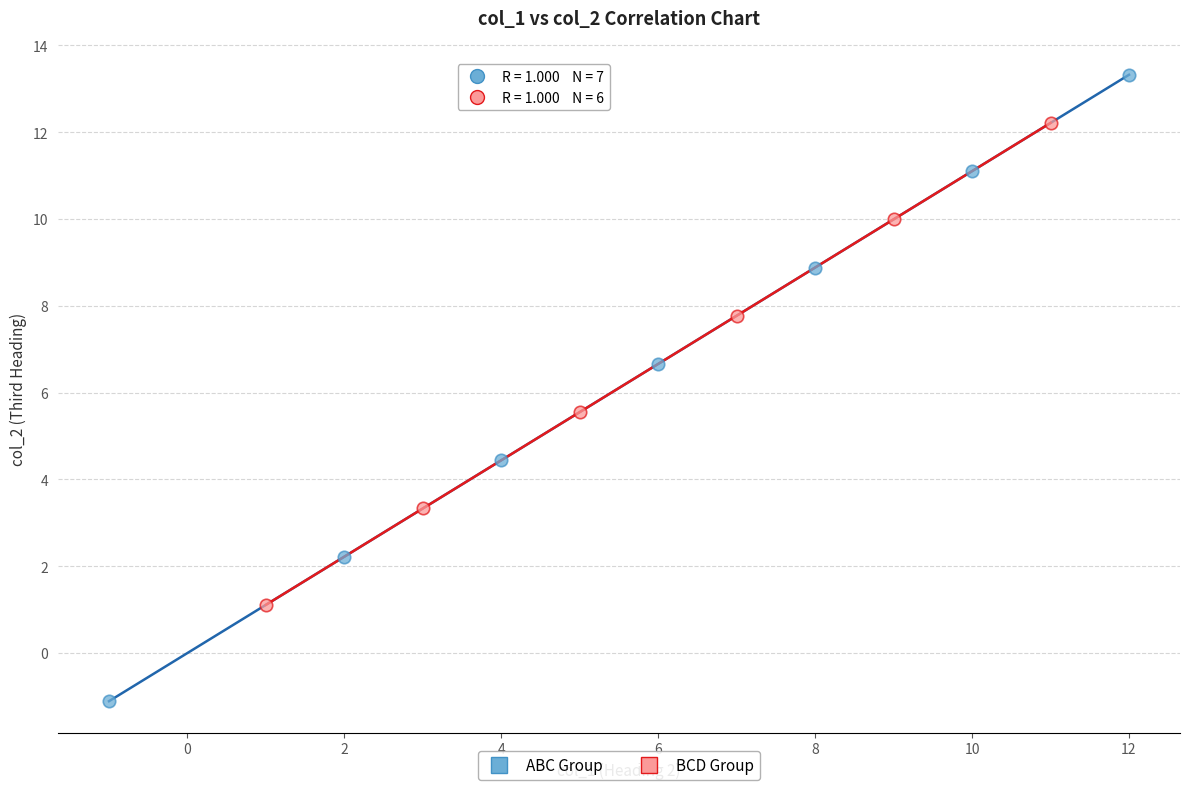

Which series has the widest spread of Y values?

ABC Group